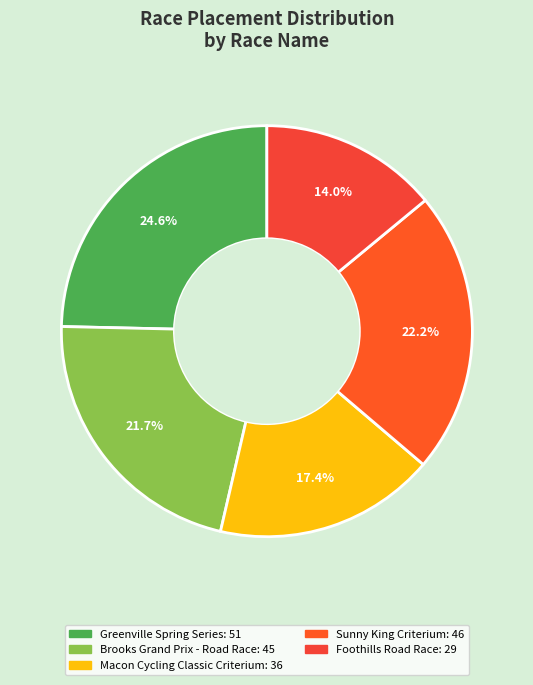

What is the change in value from Greenville Spring Series to Macon Cycling Classic Criterium?

-15